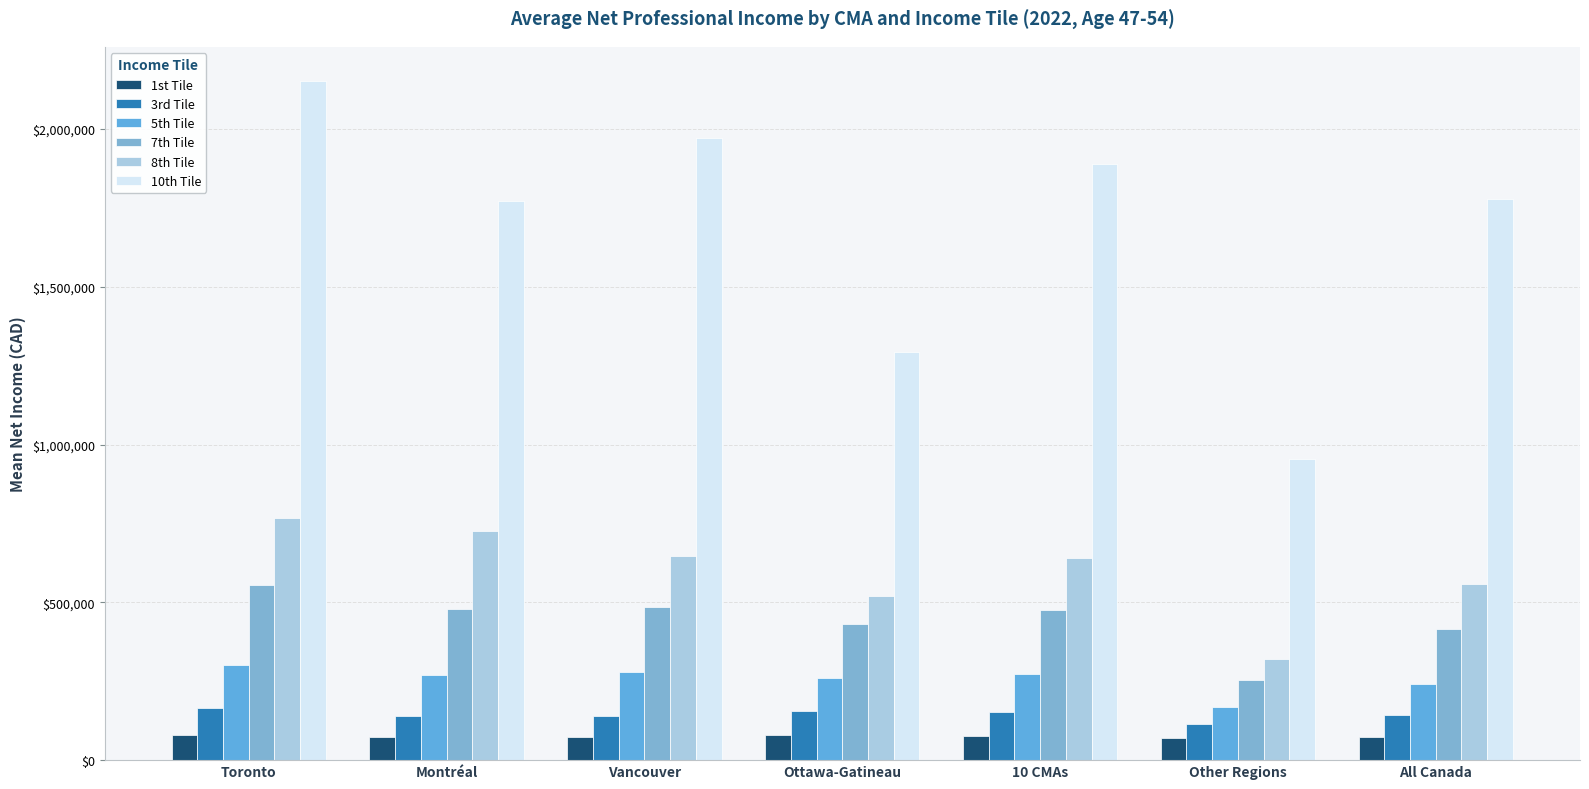

What is the value of the 8th Tile bar at the 2nd from the left?

725350